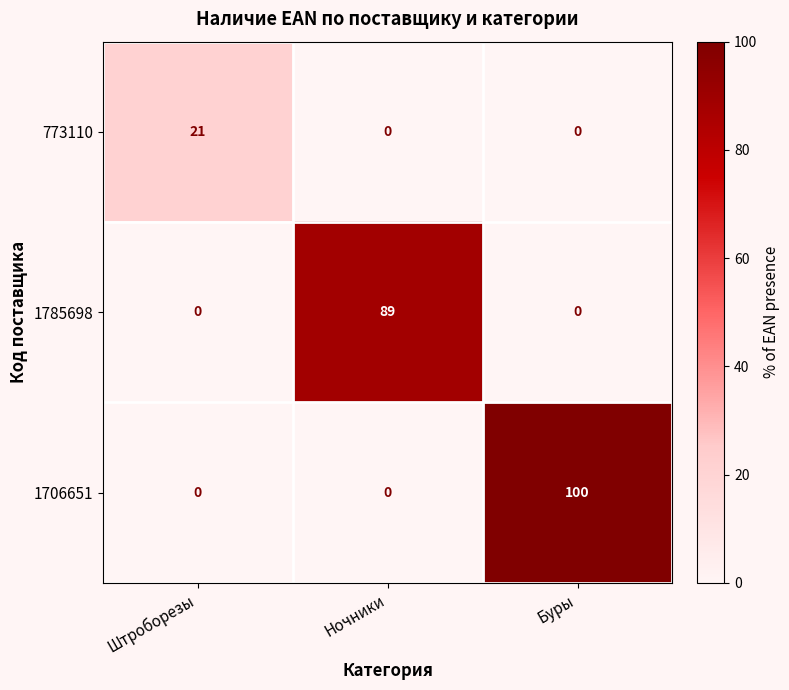

At how many categories does at least one series exceed 39?

2